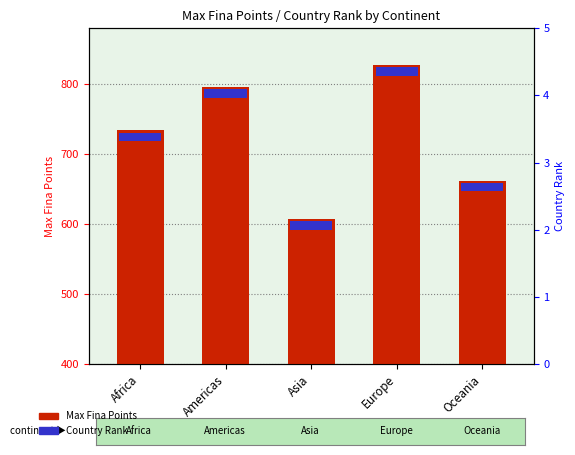

What is the label of the 2nd bar from the right?

Europe